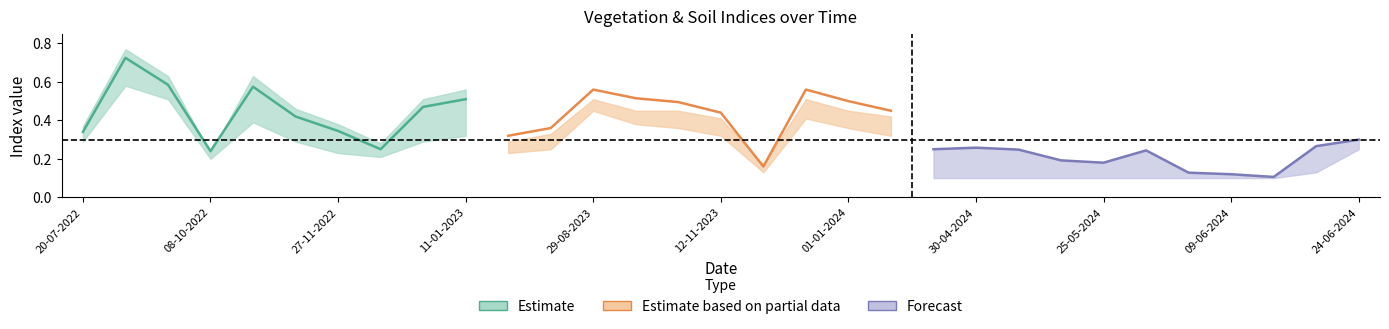

What position from the left is 28-10-2022?

5